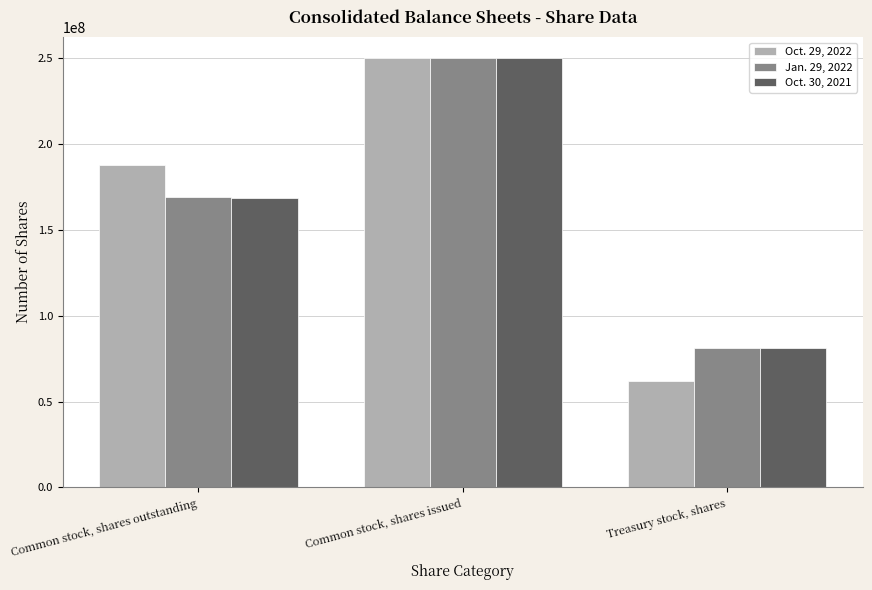

List the labels in order of Oct. 30, 2021 value, largest first.

Common stock, shares issued, Common stock, shares outstanding, Treasury stock, shares